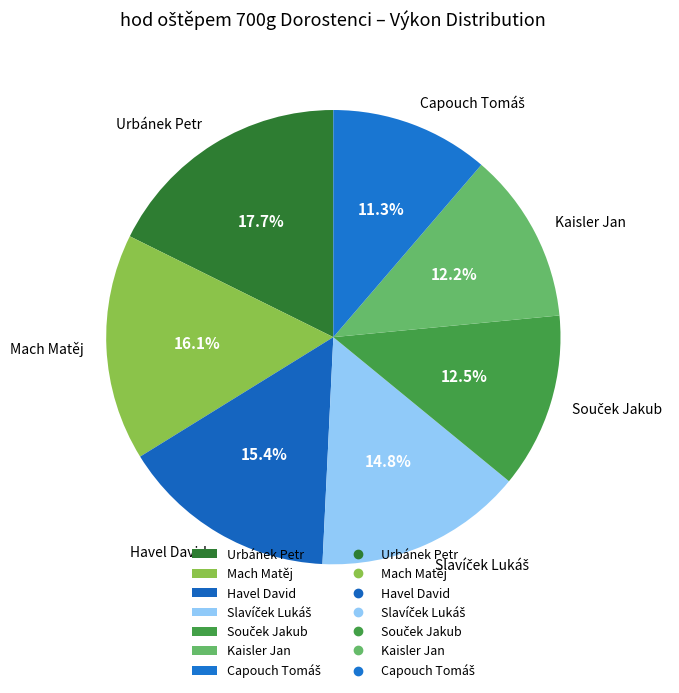

Approximately how many times larger is the value at Mach Matěj compared to Kaisler Jan?

1.3